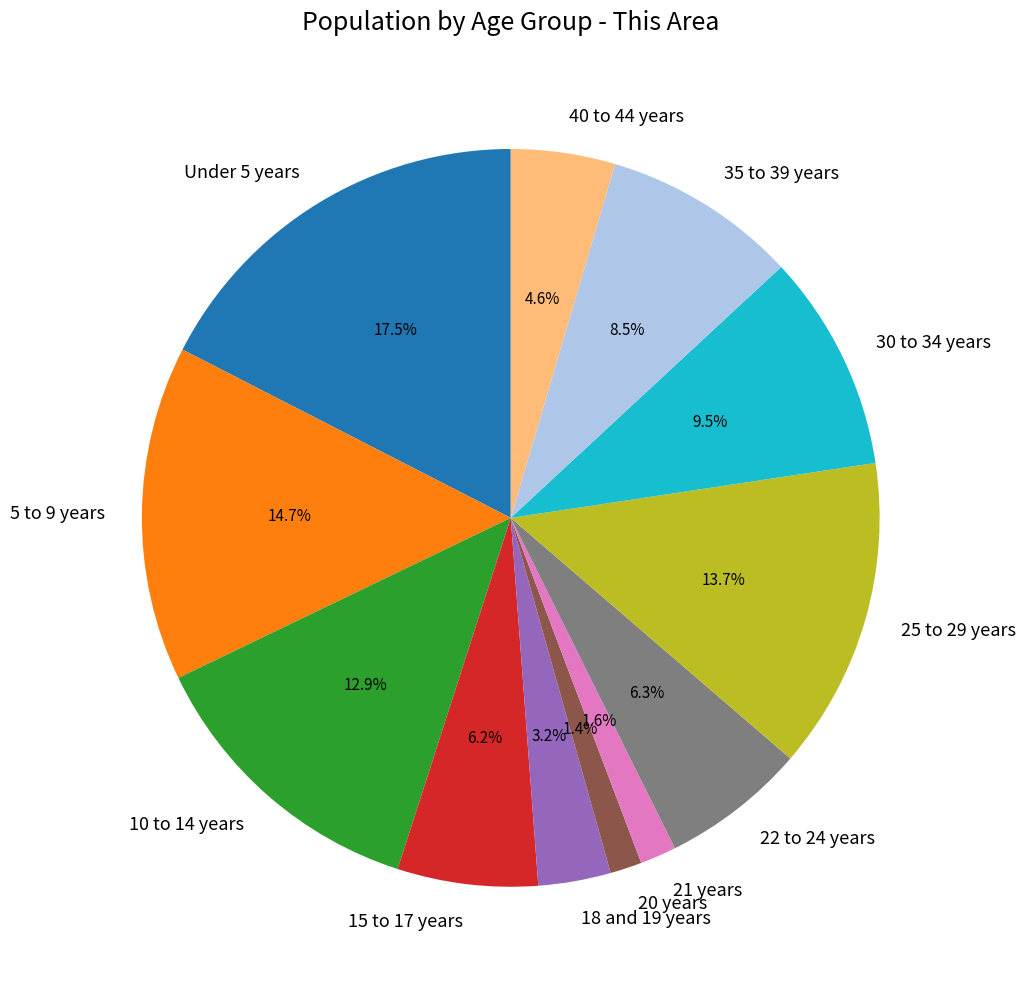

To the nearest percent, what is the combined percentage of 5 to 9 years and 20 years?

16%